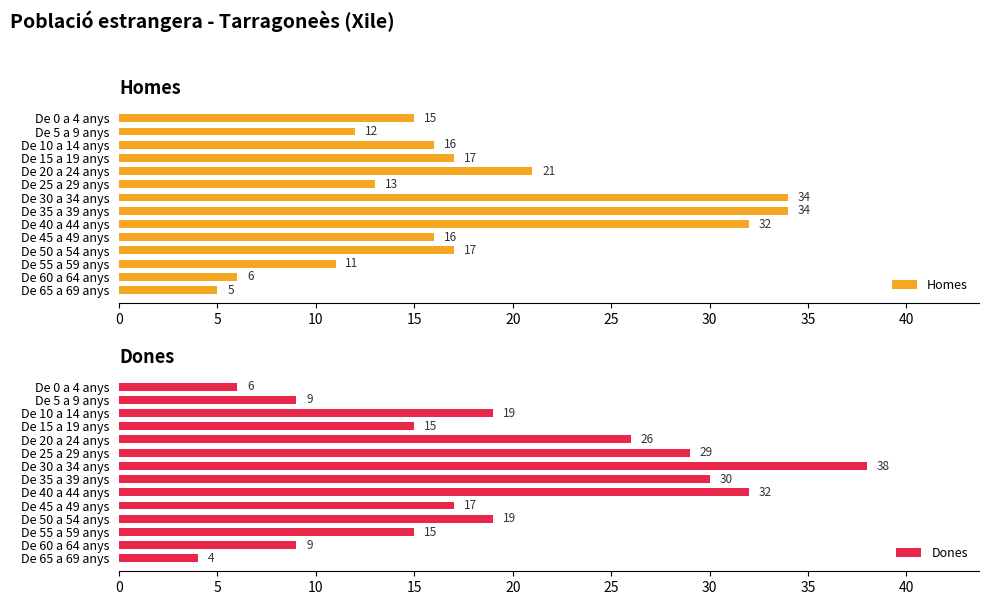

The value of Homes at De 55 a 59 anys is 18. True or false?

False